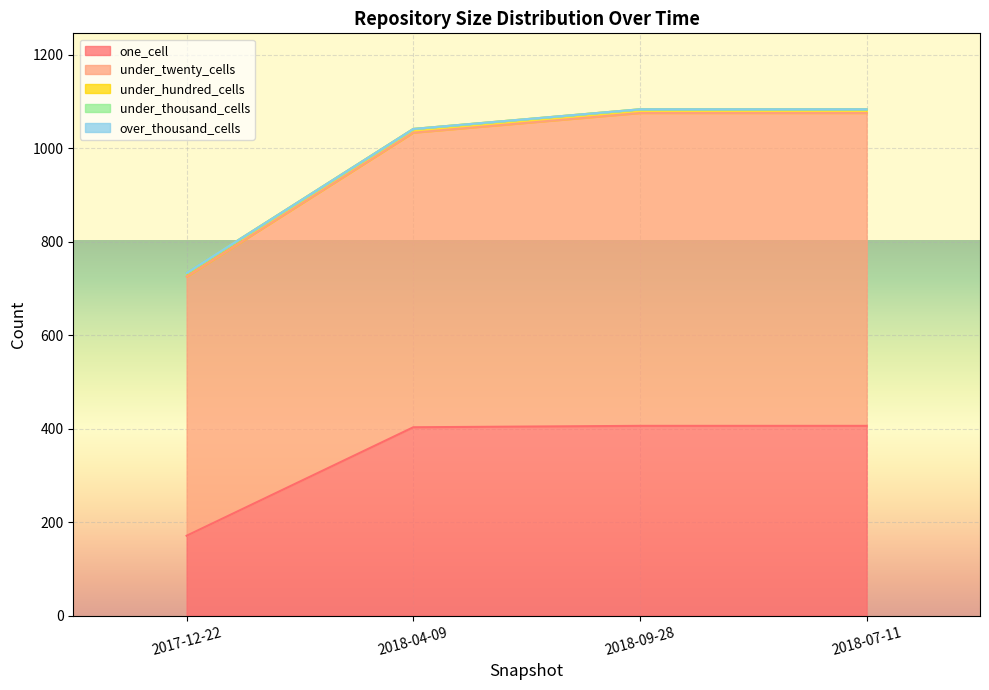

True or false: over_thousand_cells has more than 2 interior local peaks.

False